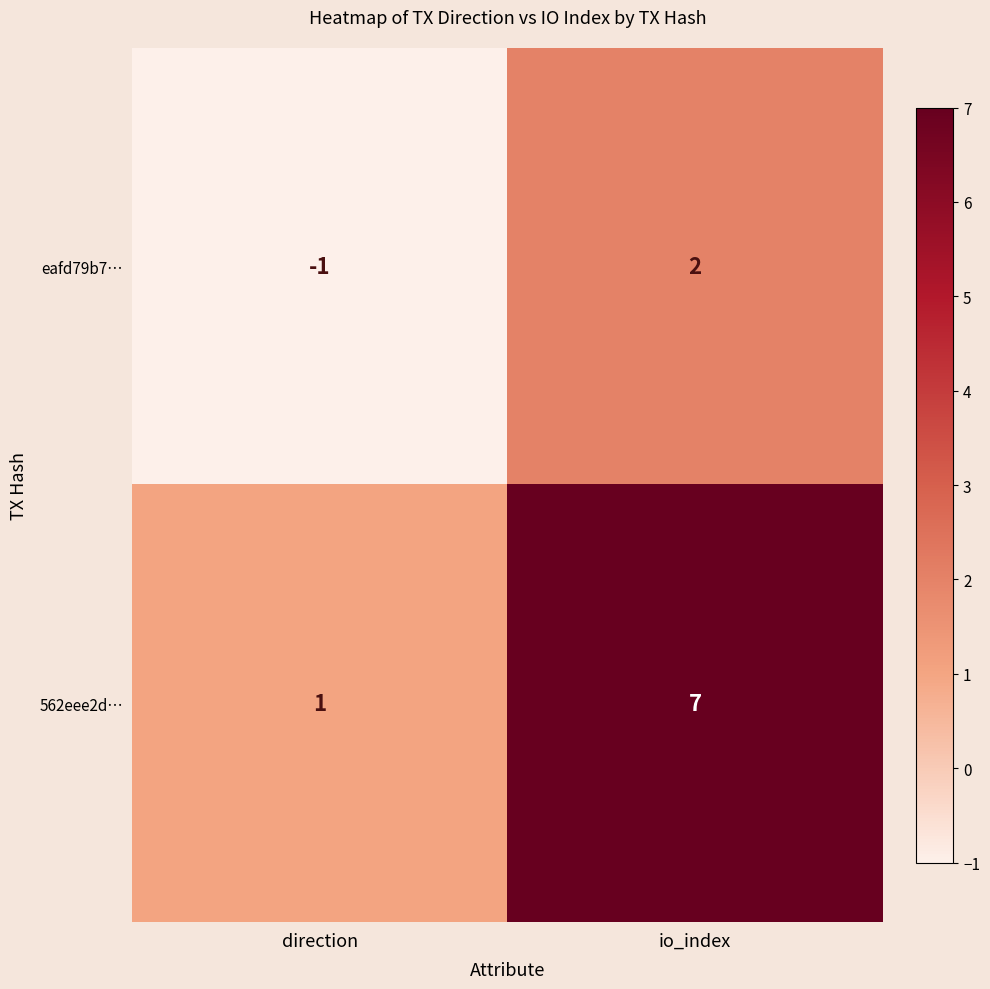

Reading left to right, extract all data points from this chart.

eafd79b7…: -1	2
562eee2d…: 1	7